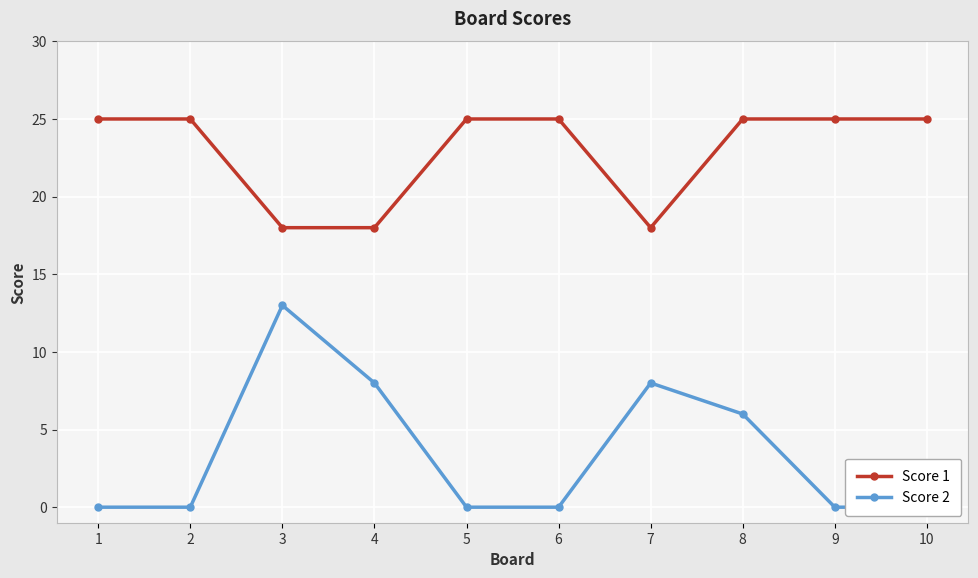

Rank the categories by Score 1 value from lowest to highest.

3, 4, 7, 1, 2, 5, 6, 8, 9, 10